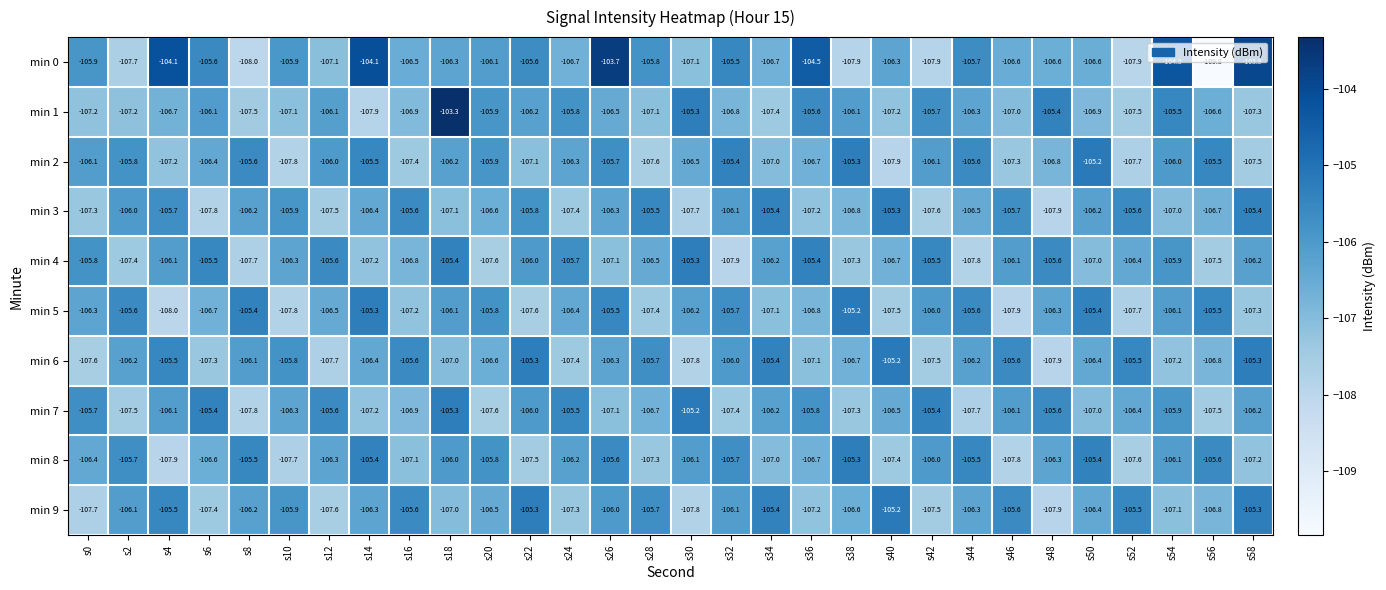

Which series has the largest total across all categories?

min 0